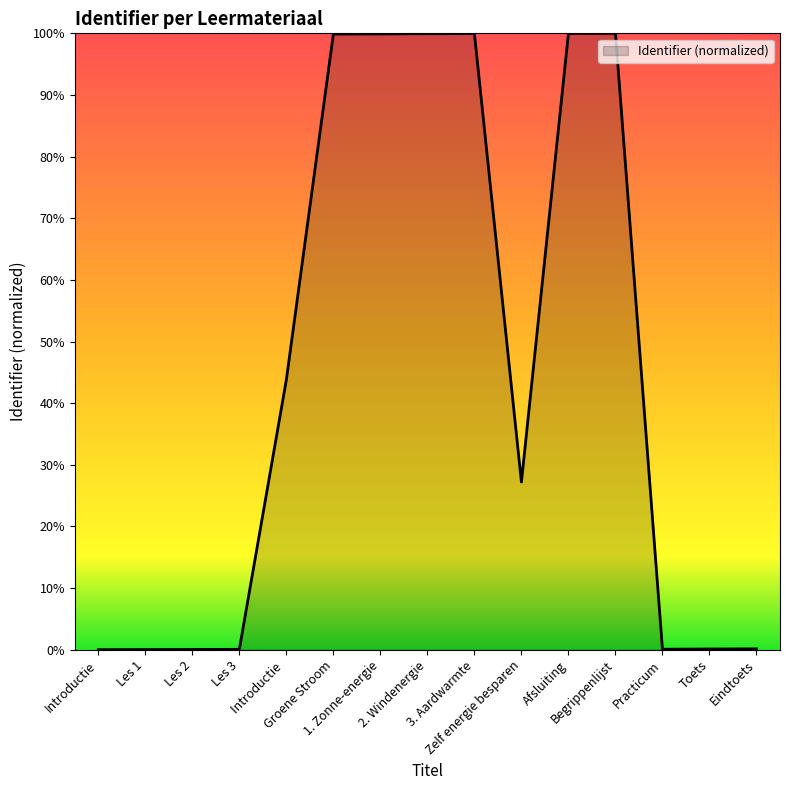

What is the difference between the maximum and minimum values?

100.0